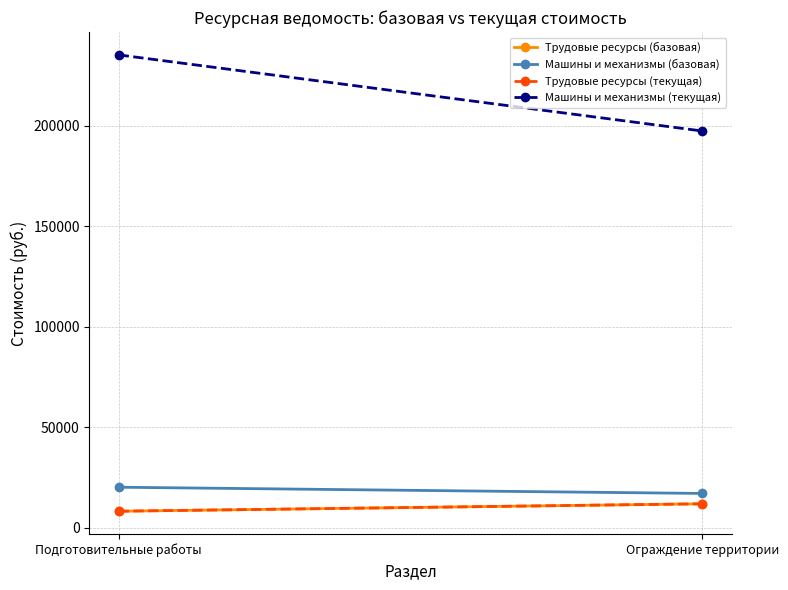

Which series has the largest total across all categories?

Машины и механизмы (текущая)